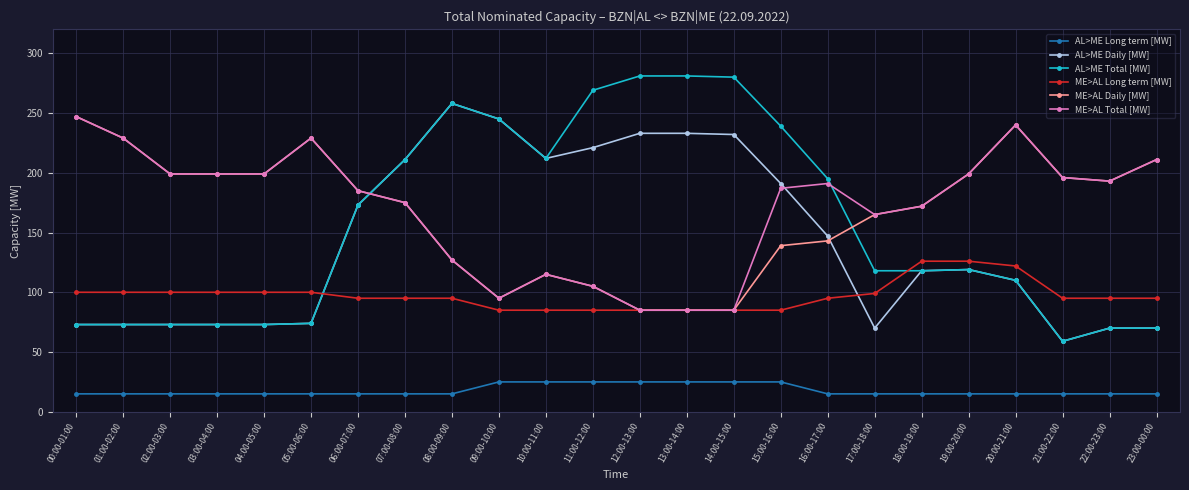

What is the approximate value of ME>AL Long term [MW] at 17:00-18:00, to the nearest 10?

100